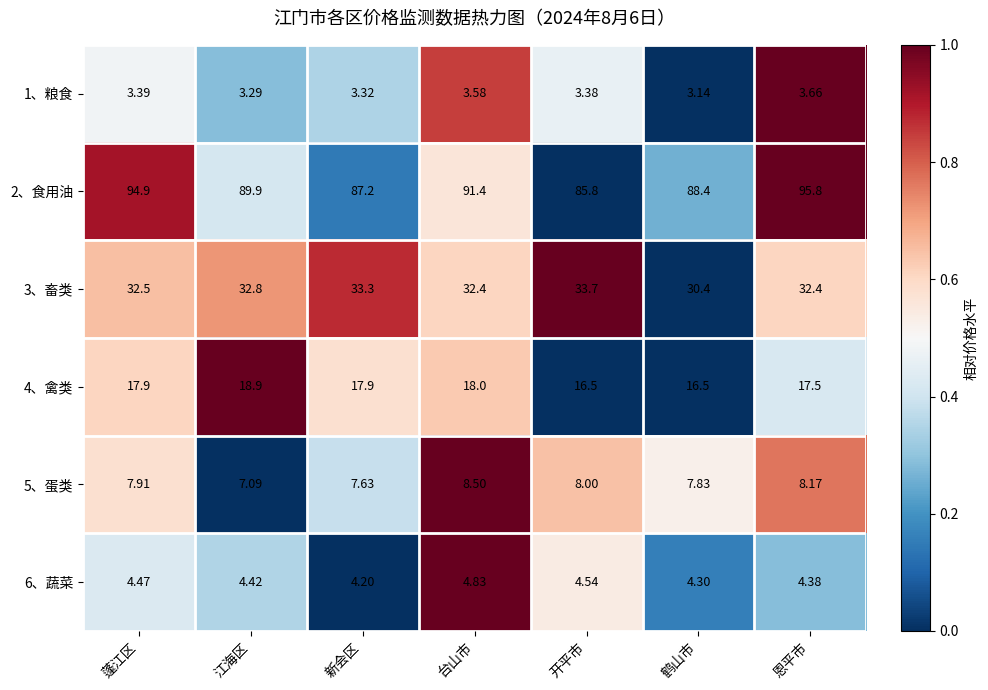

List the labels in order of 1、粮食 value, largest first.

恩平市, 台山市, 蓬江区, 开平市, 新会区, 江海区, 鹤山市